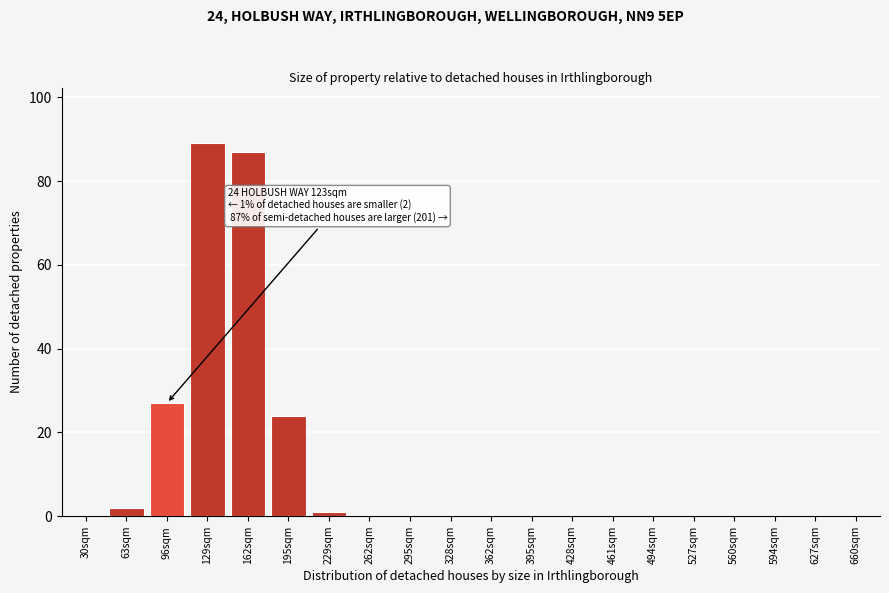

Reading left to right, what are all the values shown in this chart?

30sqm=0	63sqm=2	96sqm=27	129sqm=89	162sqm=87	195sqm=24	229sqm=1	262sqm=0	295sqm=0	328sqm=0	362sqm=0	395sqm=0	428sqm=0	461sqm=0	494sqm=0	527sqm=0	560sqm=0	594sqm=0	627sqm=0	660sqm=0